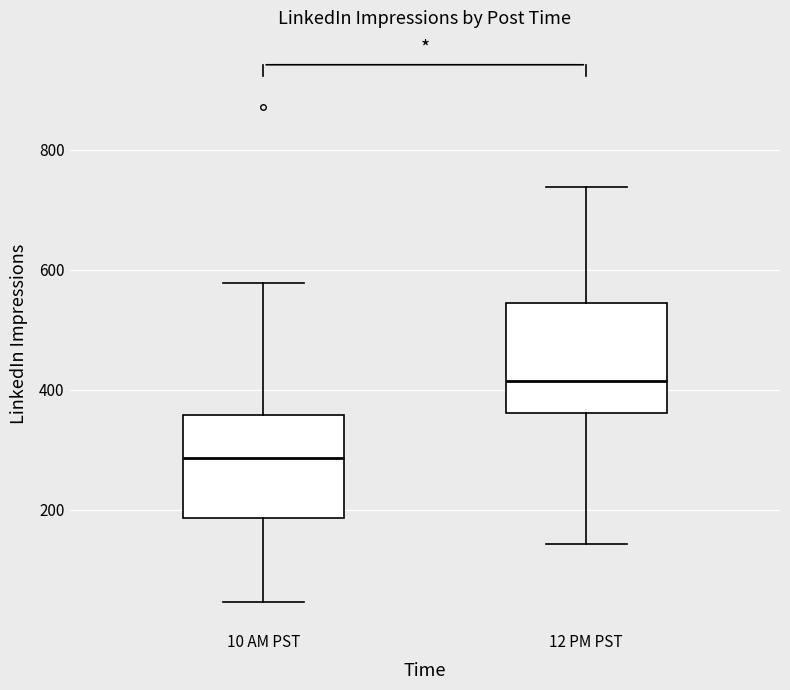

Which box's median line is the highest?

12 PM PST